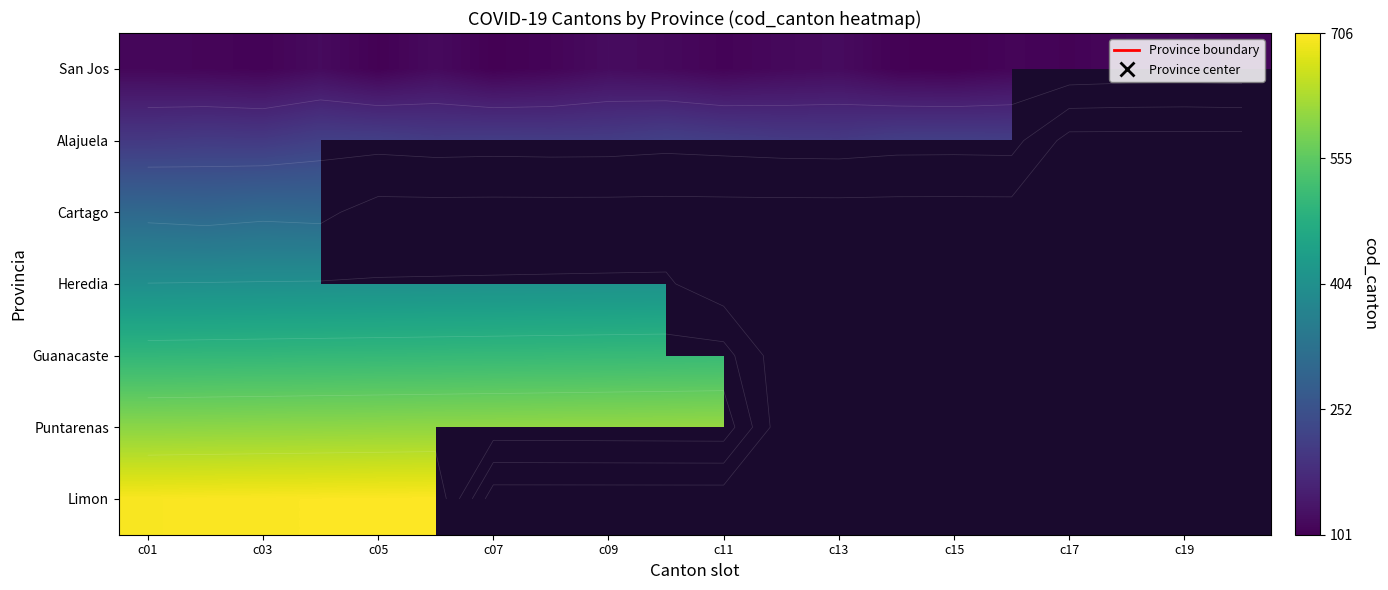

How many values in the Guanacaste series are below 511?

10